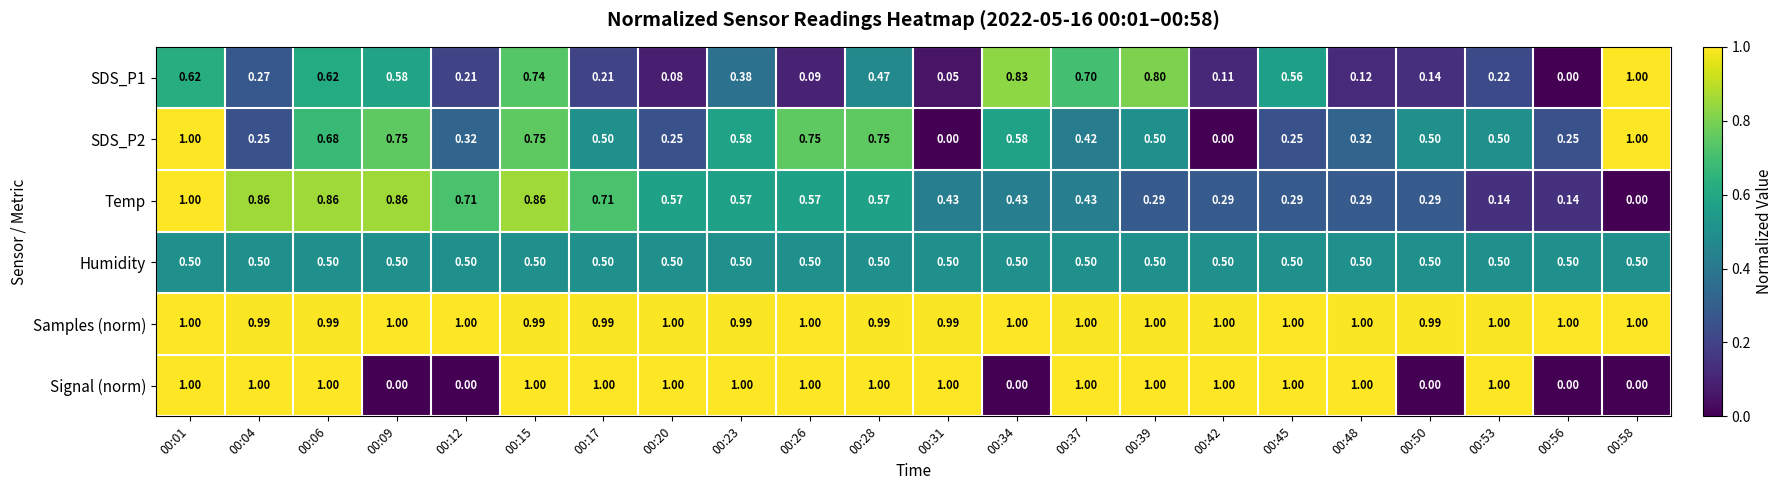

What is the total value across all series at 00:58?

3.5